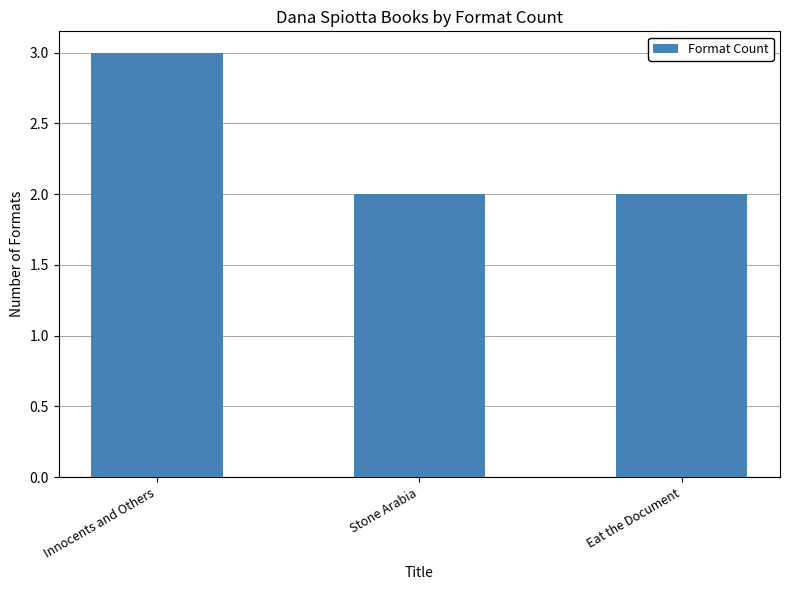

What is the sum of all values?

7